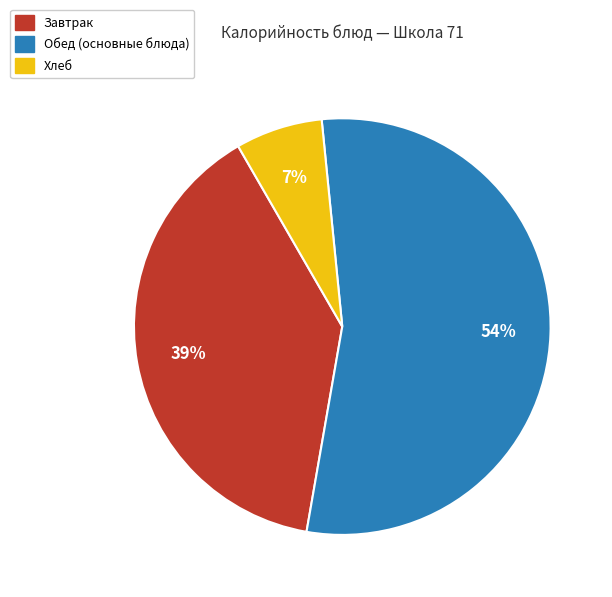

Is there any slice that represents more than half of the pie?

Yes